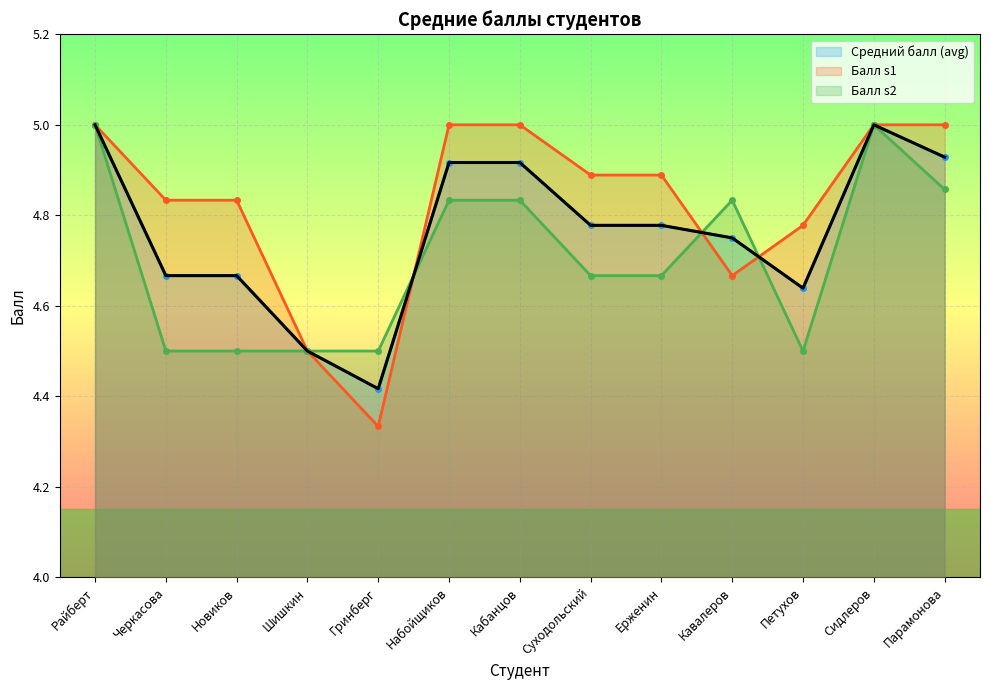

Between which two adjacent categories do s2 and s1 first intersect?

Гринберг and Набойщиков